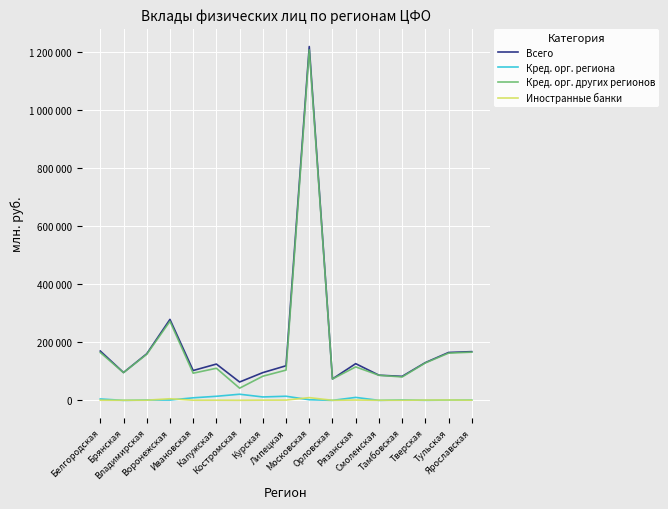

Is it true that Кред. орг. других регионов equals 68444 at Липецкая?

False